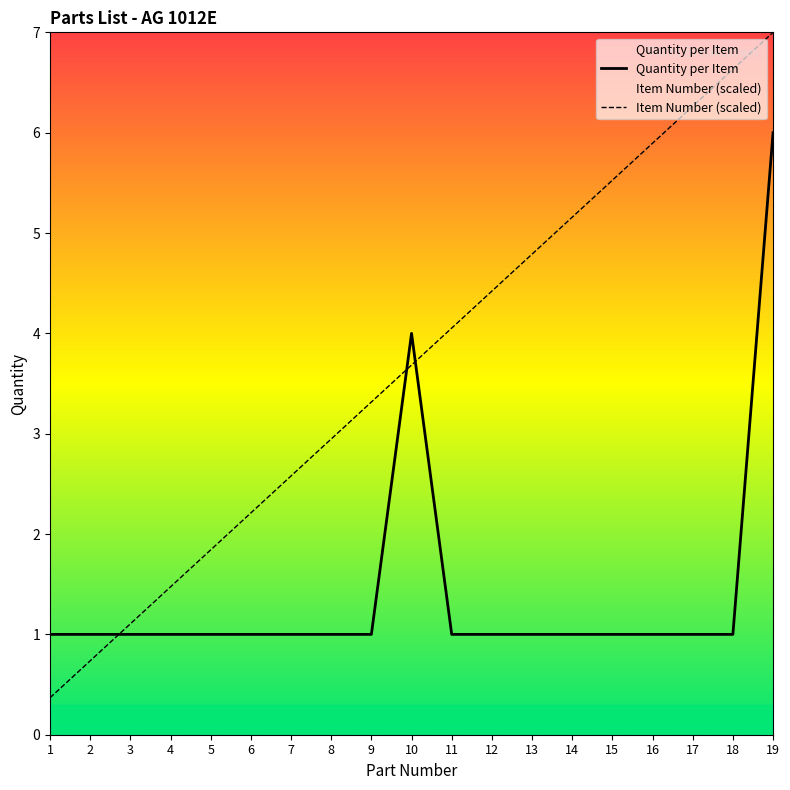

Where is Quantity per Item nearest to the value 3?

10